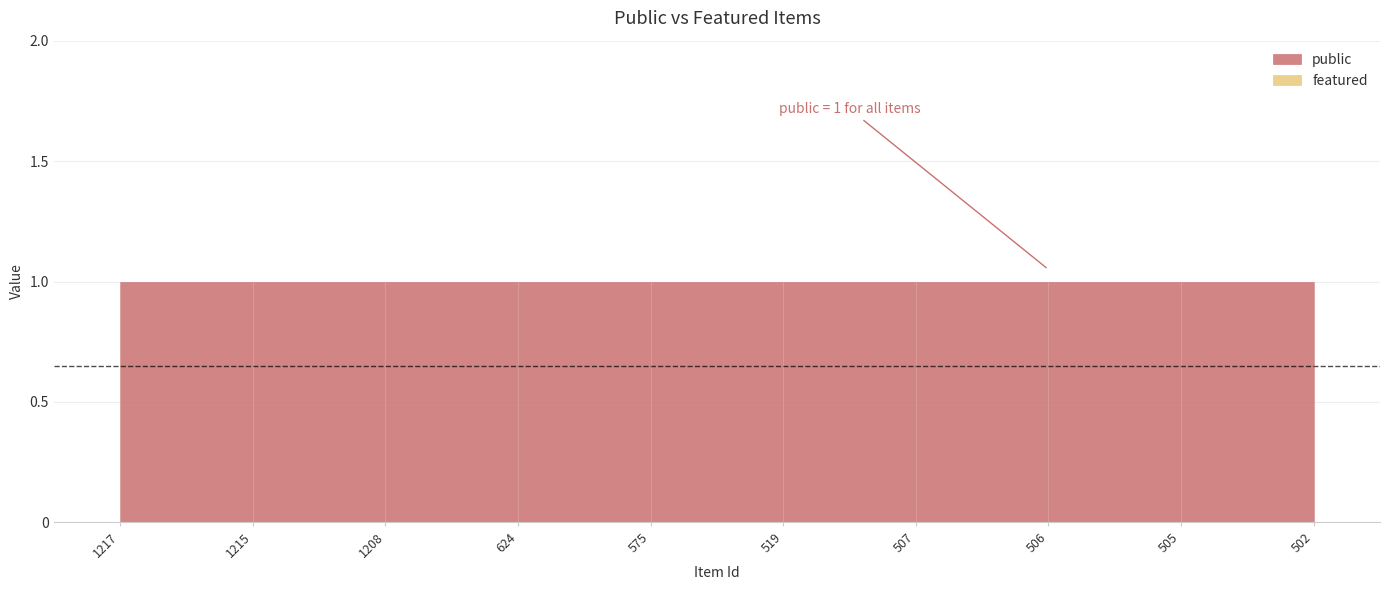

Which category has the lowest value in the featured series?

1217